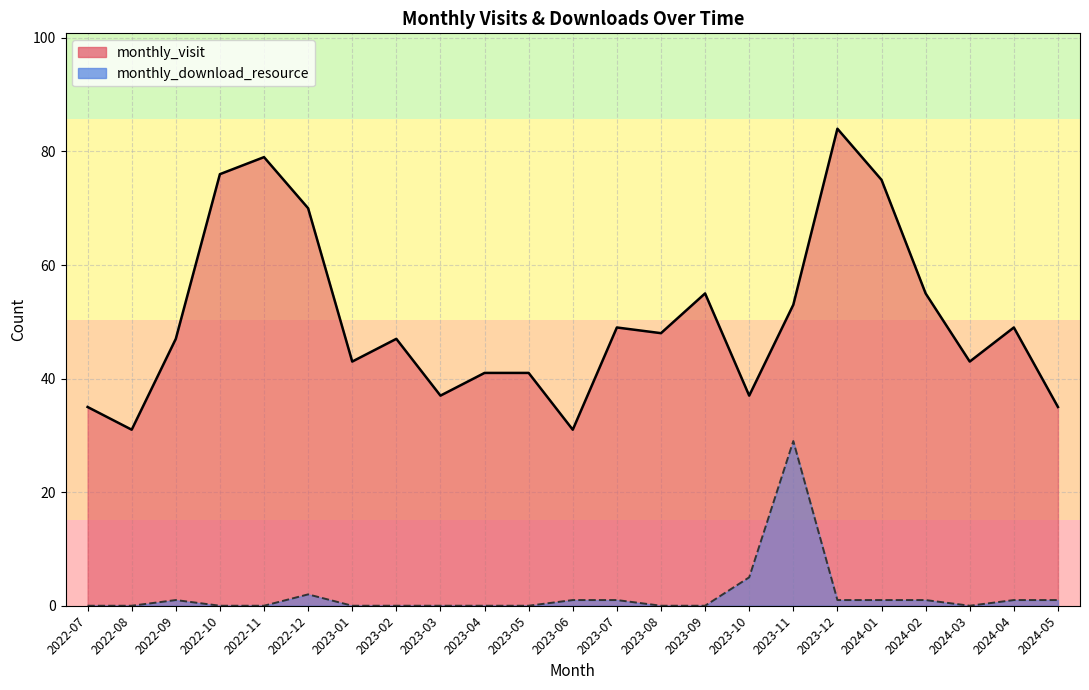

What are all the series names shown in the legend?

monthly_visit, monthly_download_resource